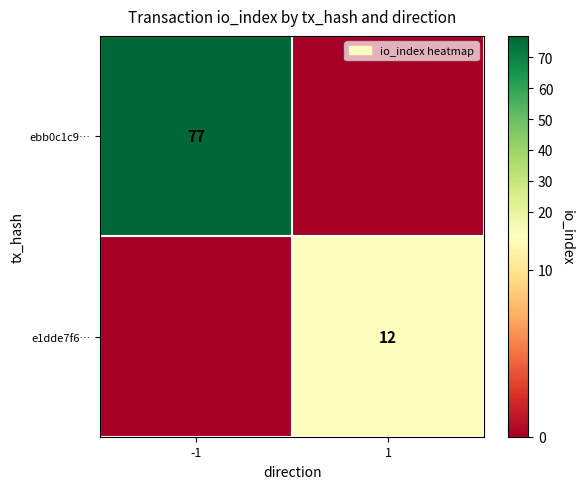

What is the greatest value displayed?

77